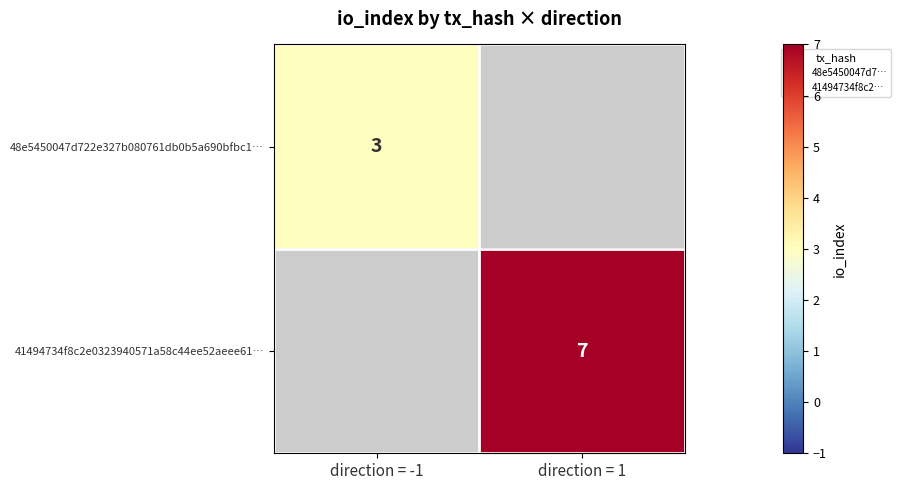

Which series has the largest range (max minus min)?

48e5450047d722e327b080761db0b5a690bfbc1…